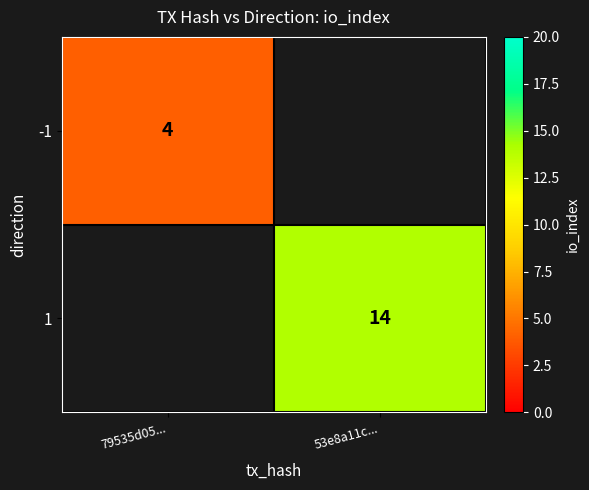

Is the value of 1 at 53e8a11c... greater than the value of -1 at 79535d05...?

Yes